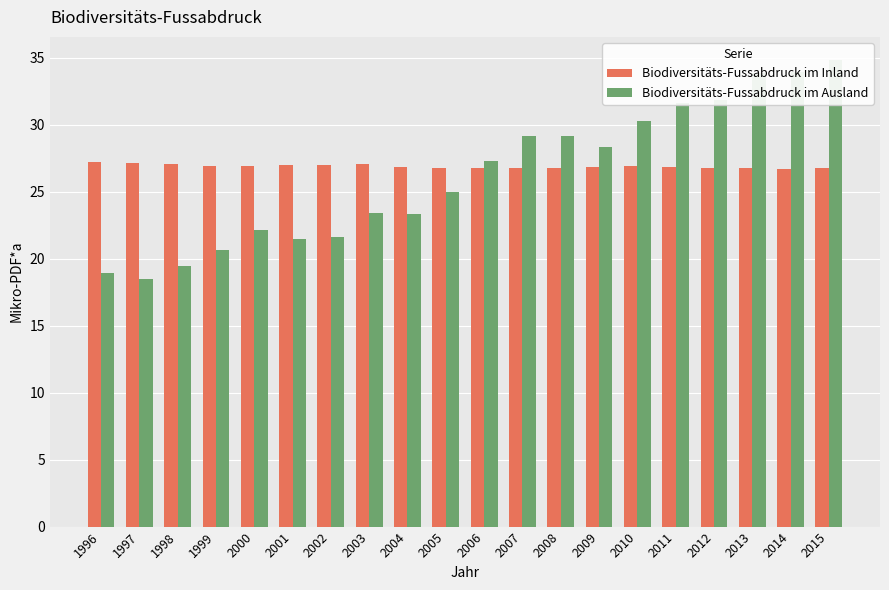

What is the highest value of the Biodiversitäts-Fussabdruck im Inland series?

27.2